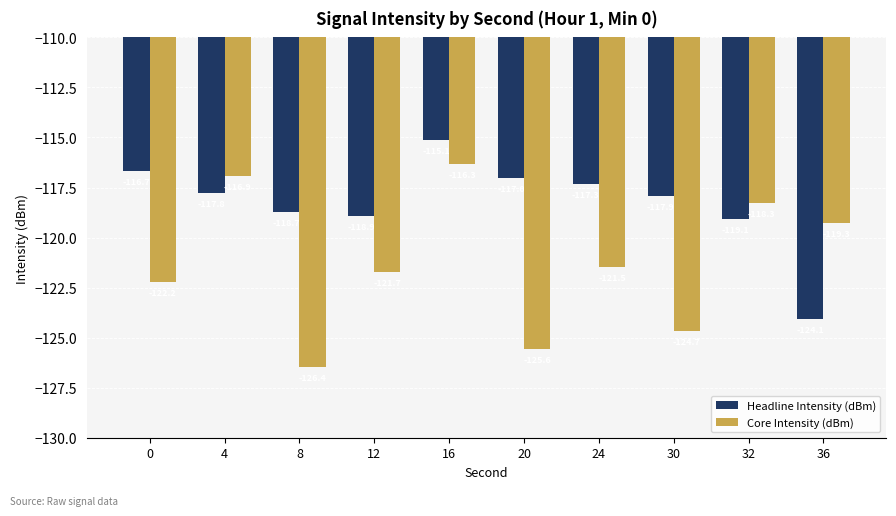

At which label is Core Intensity (dBm) closest to -121?

24